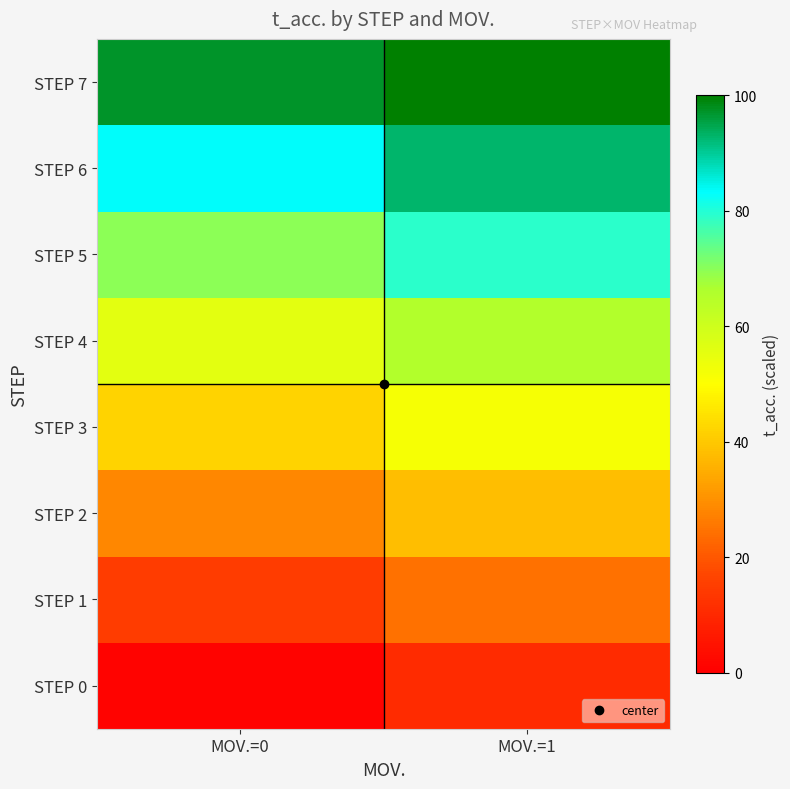

What is the total value across all series at MOV.=1?

461.9